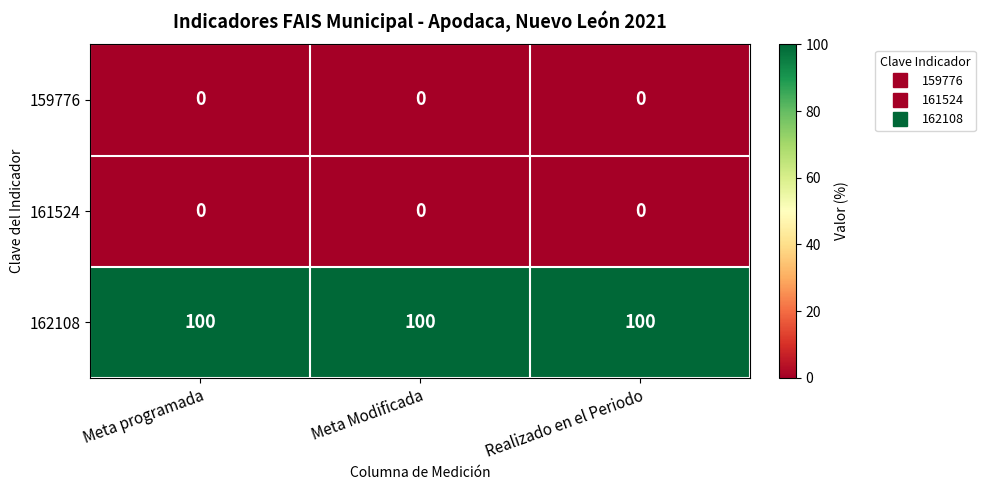

At how many categories does at least one series exceed 49?

3